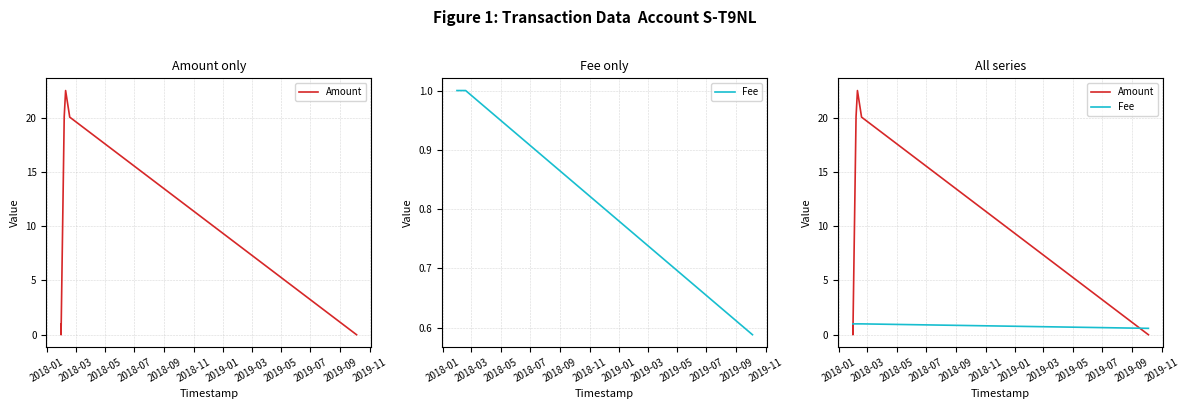

Is it true that Fee equals 1.0 at 2018-01?

True